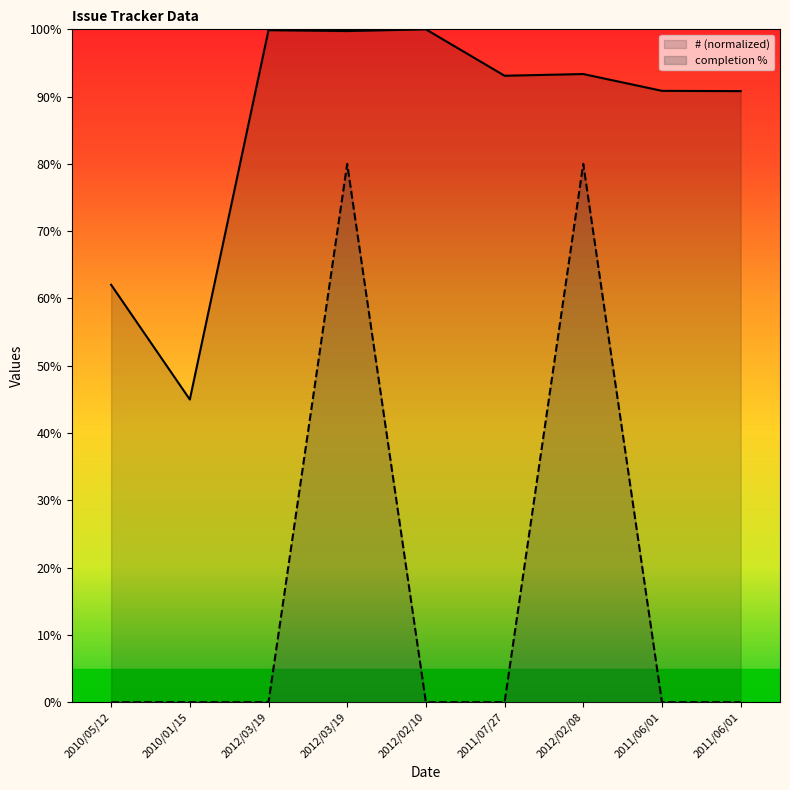

True or false: # has more than 2 interior local peaks.

True